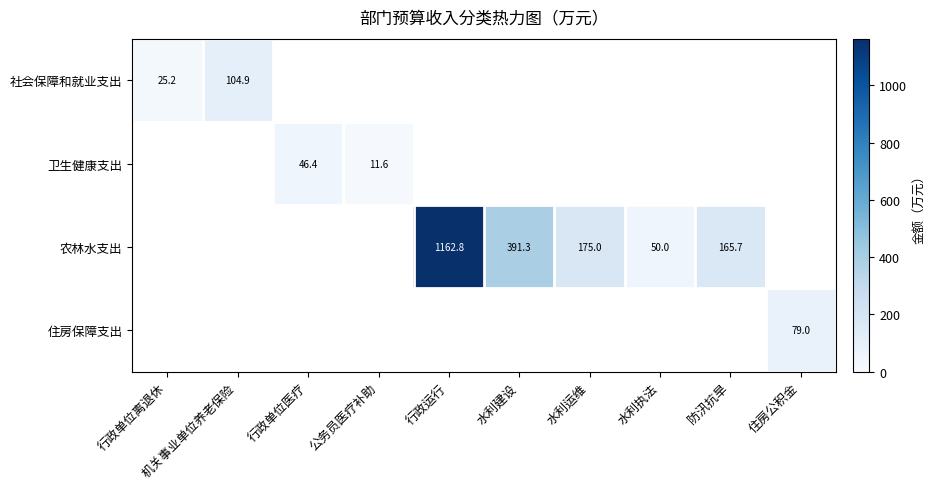

At which category does the chart reach its peak across all series?

行政运行